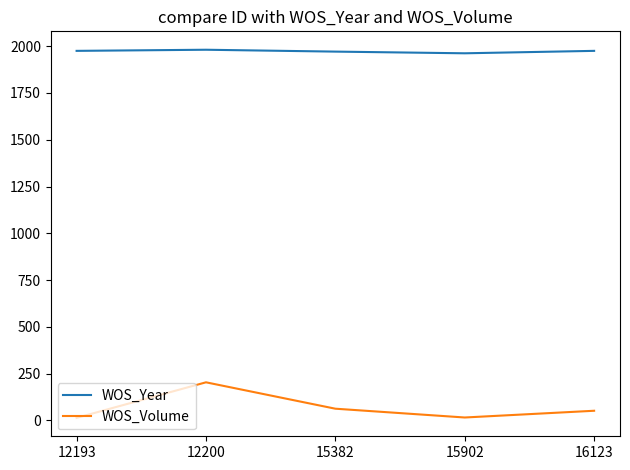

Count the number of categories in the chart.

5